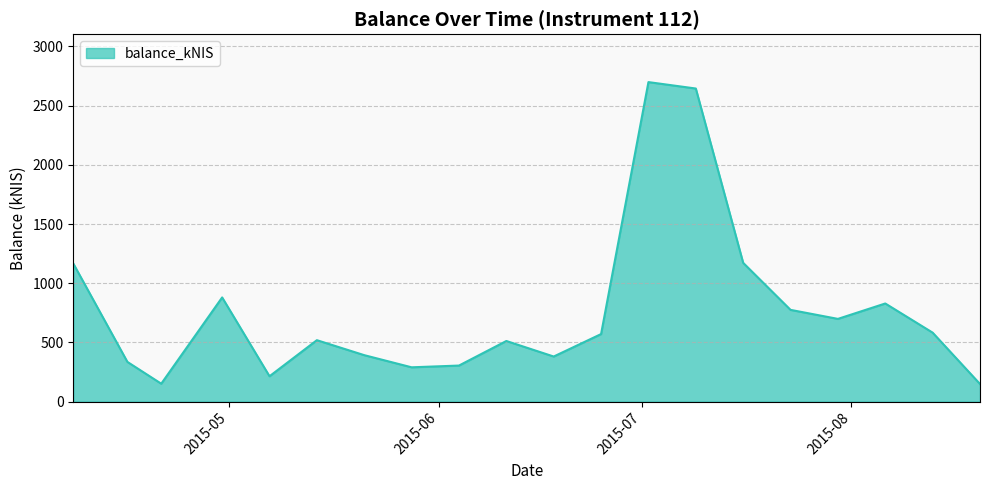

What is the maximum value shown in the chart?

2698.7